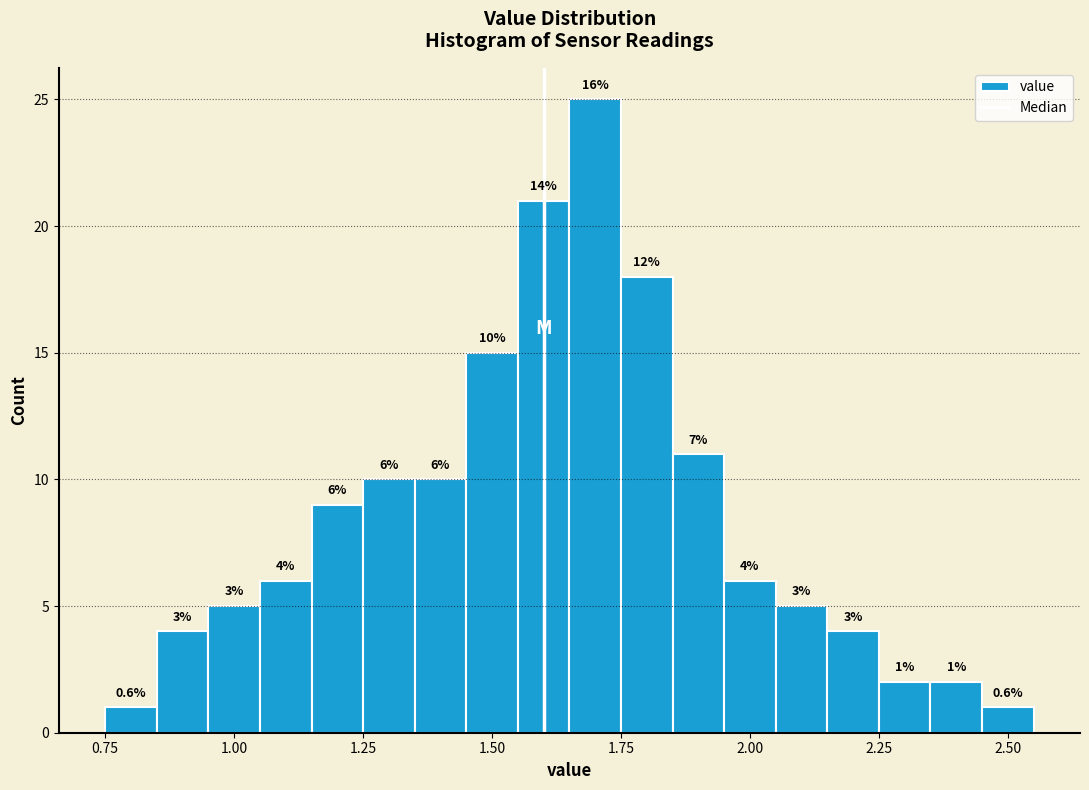

Read against the x-axis, roughly where is the centre of the tallest bar?

1.70